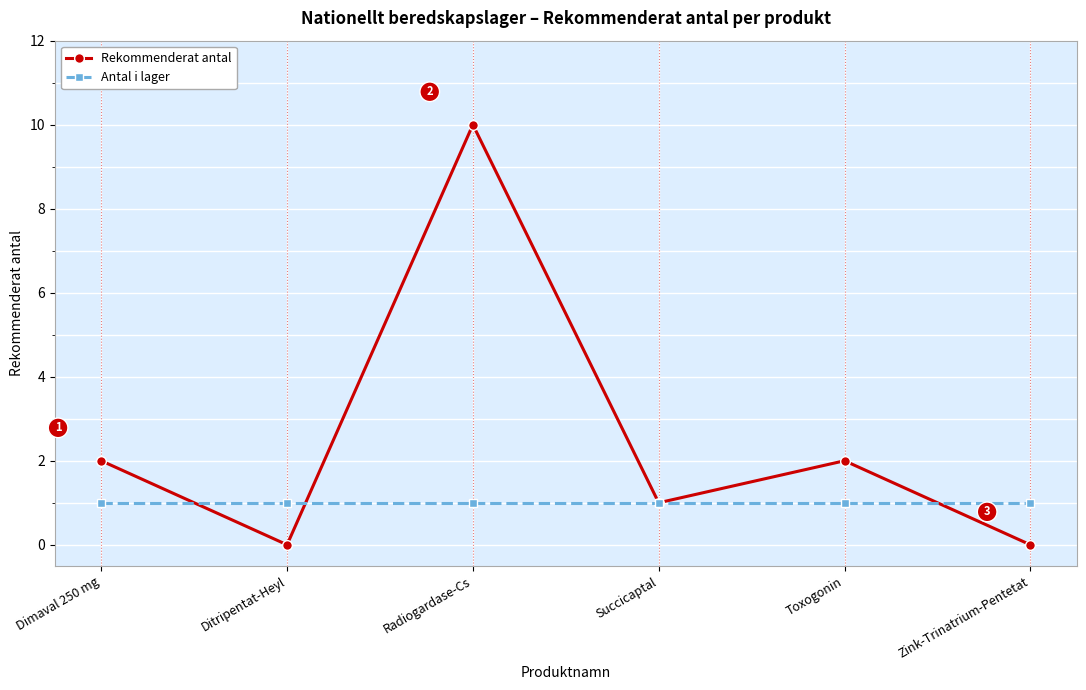

How many distinct data groups are displayed?

2